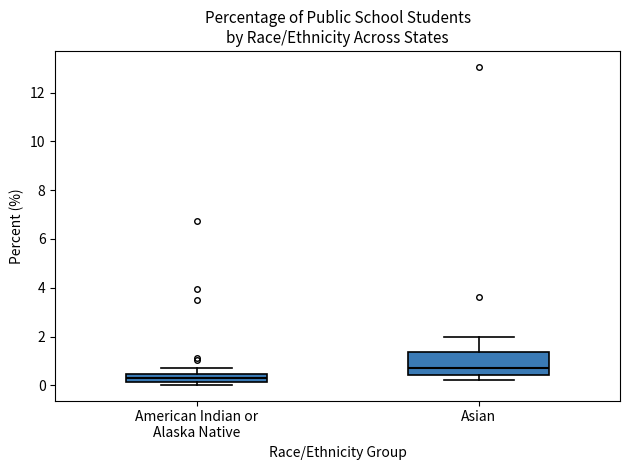

Reading left to right, transcribe this box plot: for each box, give where its median line is, the range the box spans, and where its two whiskers end, as read against the y-axis. The values are not printed on the chart, so give them approximately, as read against the axis.

American Indian or Alaska Native: median 0.4 (inside the box), box 0.2 to 0.4, whiskers 0.0 to 0.8
Asian: median 0.8, box 0.4 to 1.4, whiskers 0.2 to 2.0